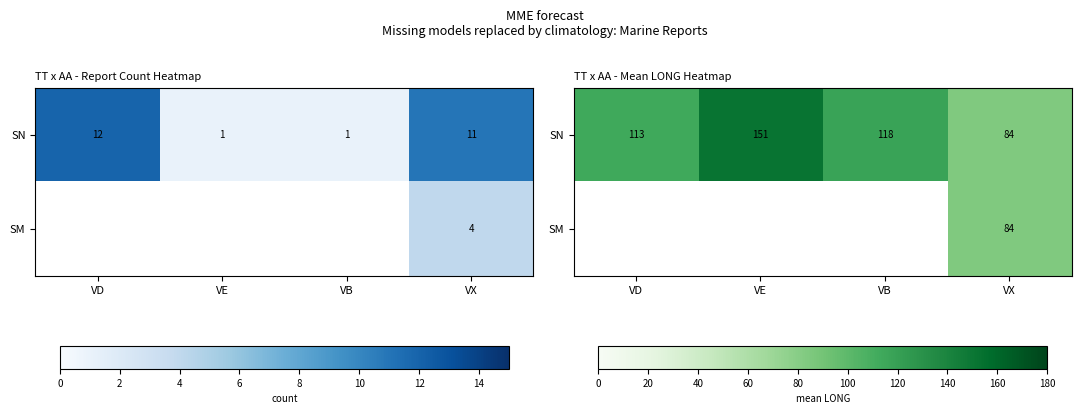

Which has a higher value, VX or VE?

VE